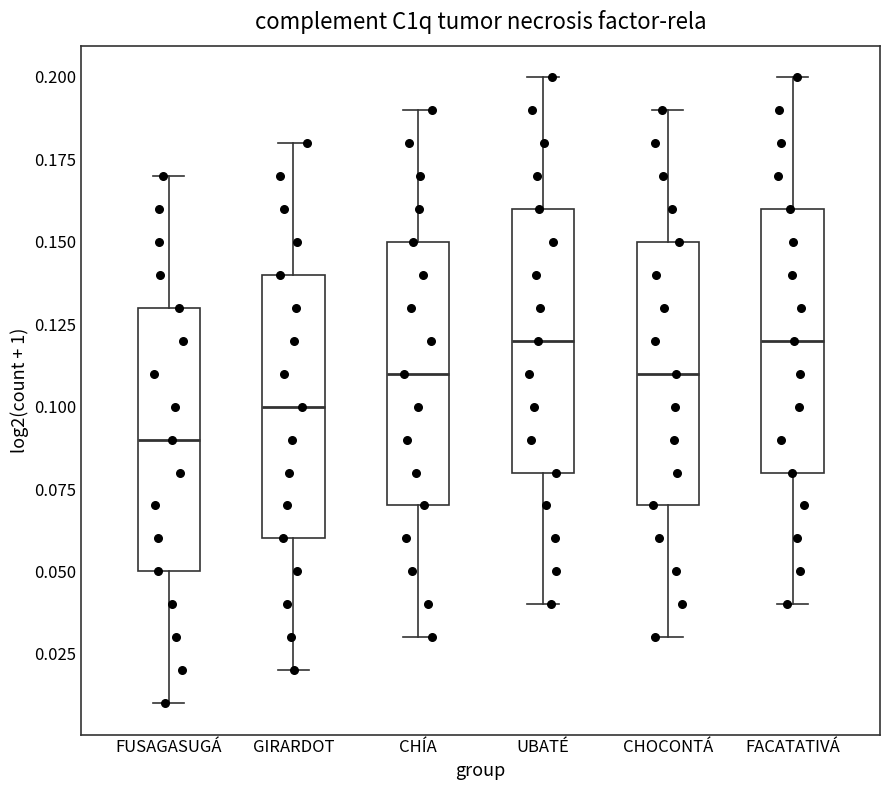

Which box's median line is the lowest?

FUSAGASUGÁ